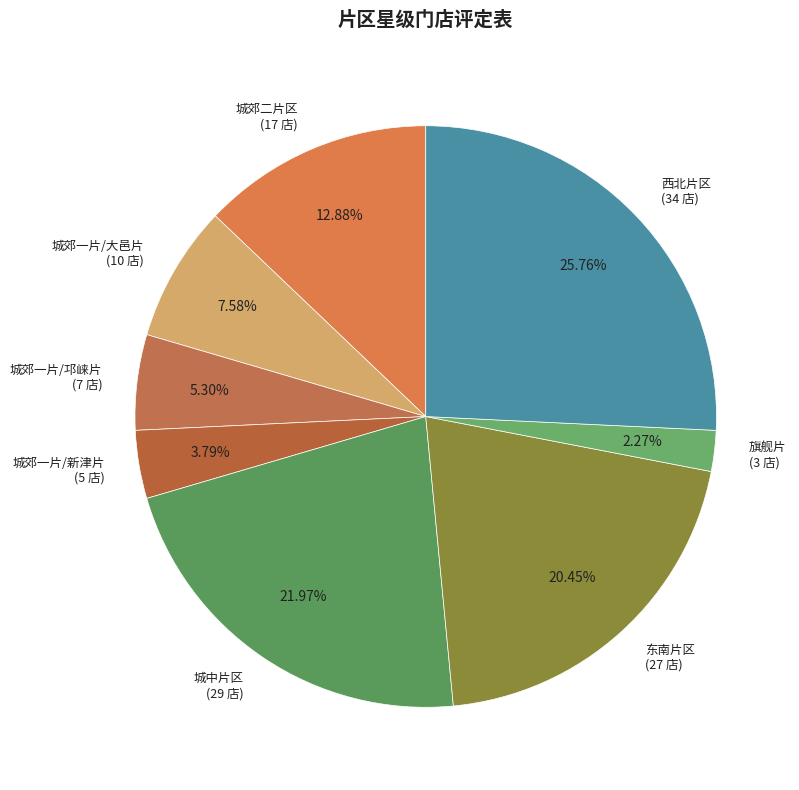

Do 西北片区 and 城中片区 together represent more than half of the pie?

No